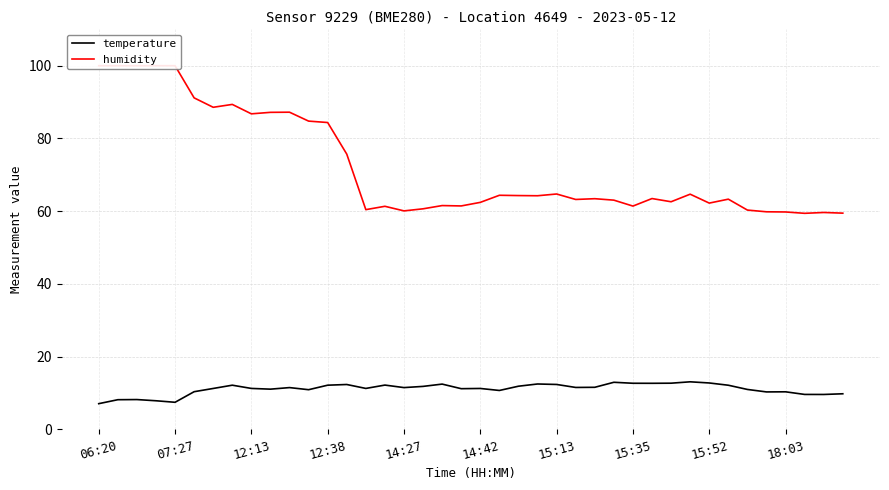

What is the difference between the second highest and minimum values in the humidity series?

40.6